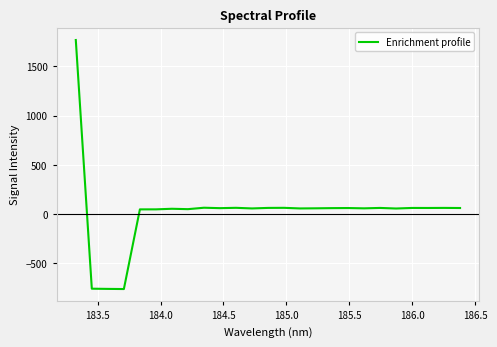

What is the difference between the maximum and minimum values?

2527.9